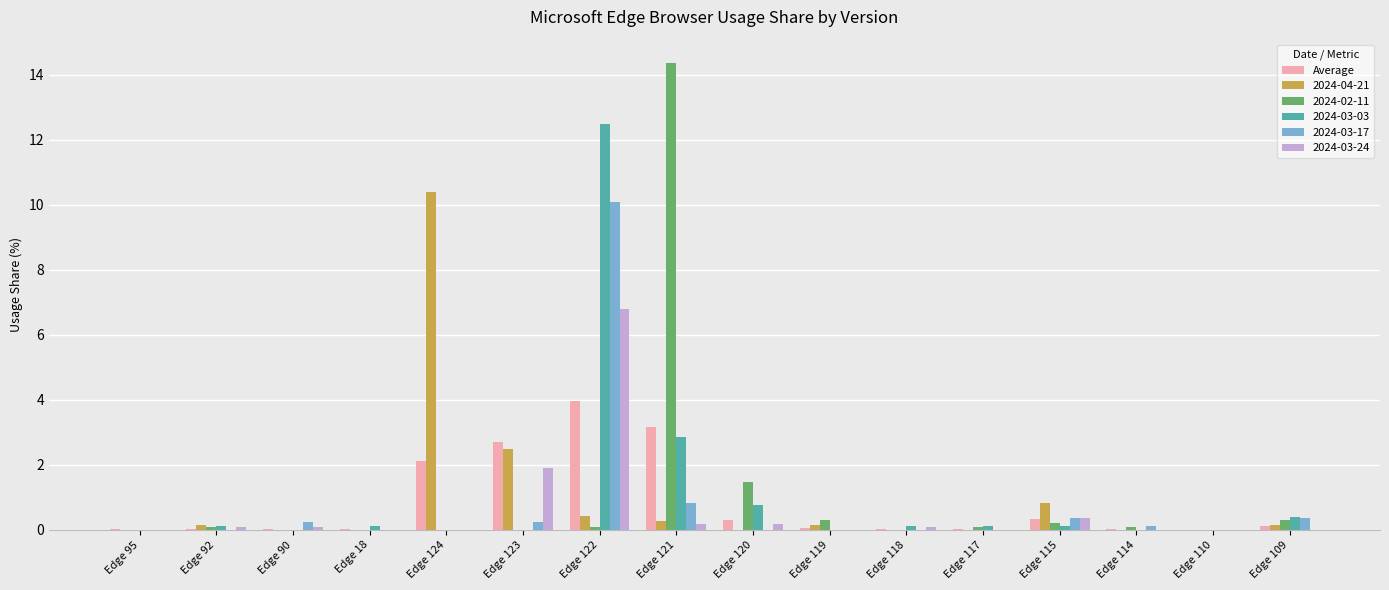

At which label is 2024-03-17 closest to 5?

Edge 121